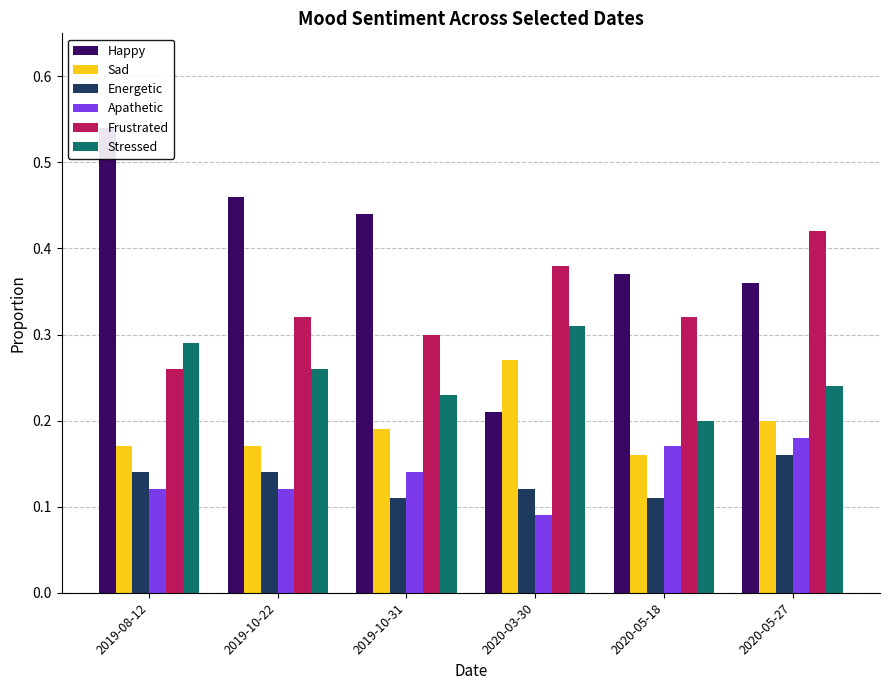

Read the Apathetic value at 2019-10-31.

0.1